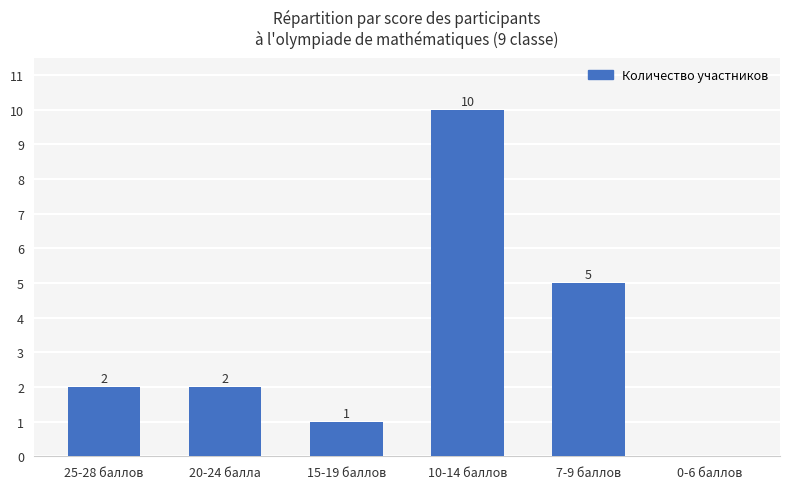

Between 25-28 баллов and 0-6 баллов, which is larger?

25-28 баллов